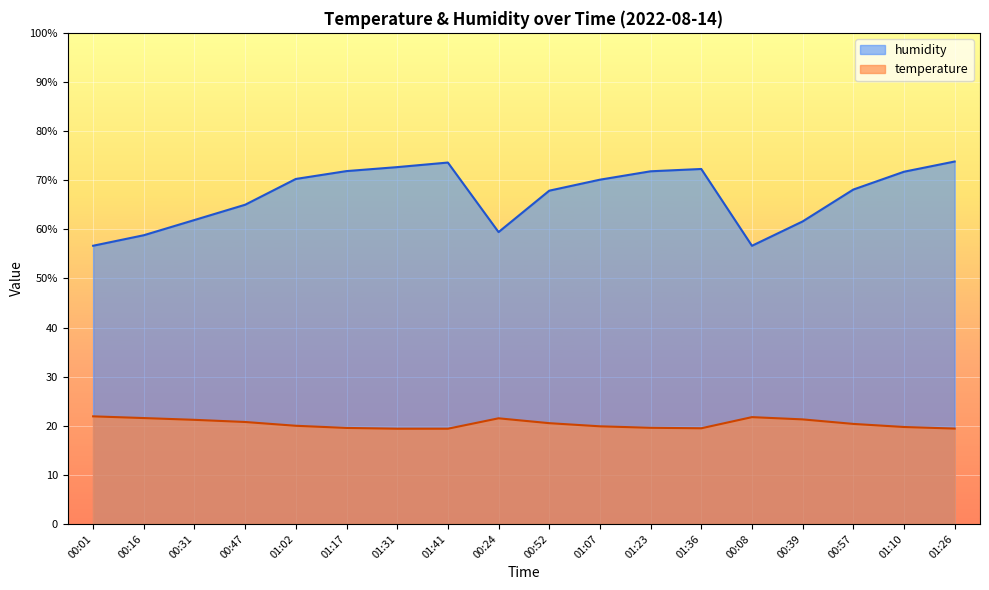

What are all the series names shown in the legend?

humidity, temperature